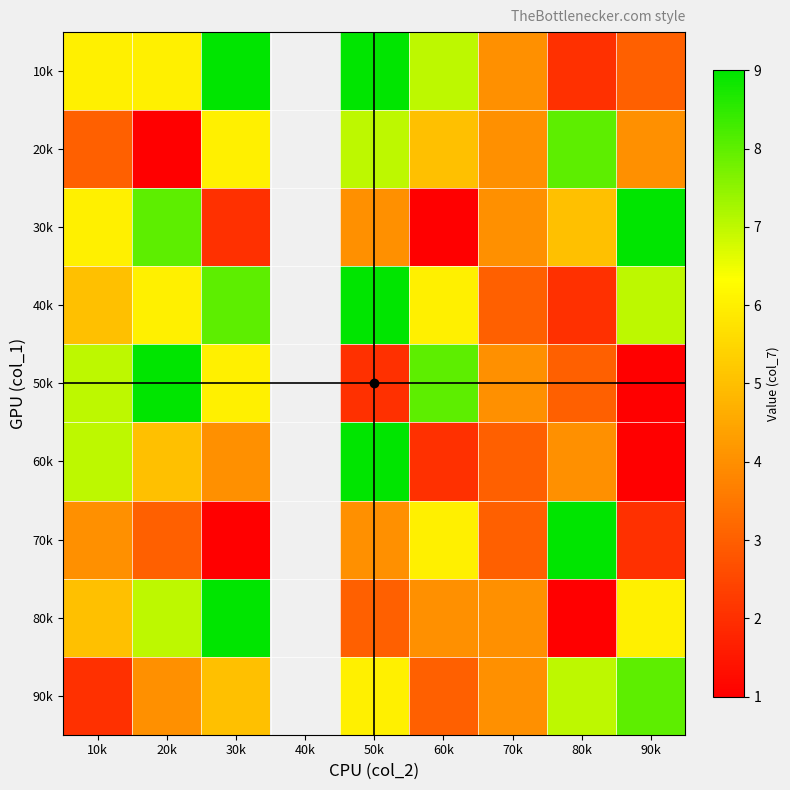

Is the value of 60k at 50k greater than the value of 20k at 10k?

Yes